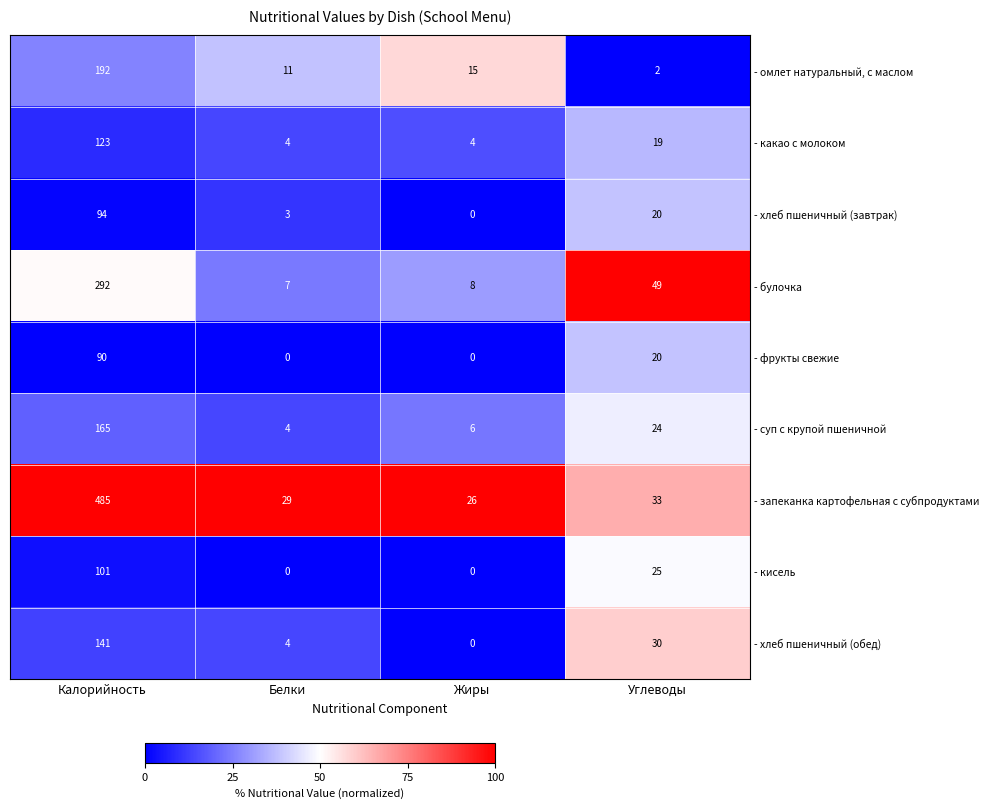

How many categories are shown in the chart?

4